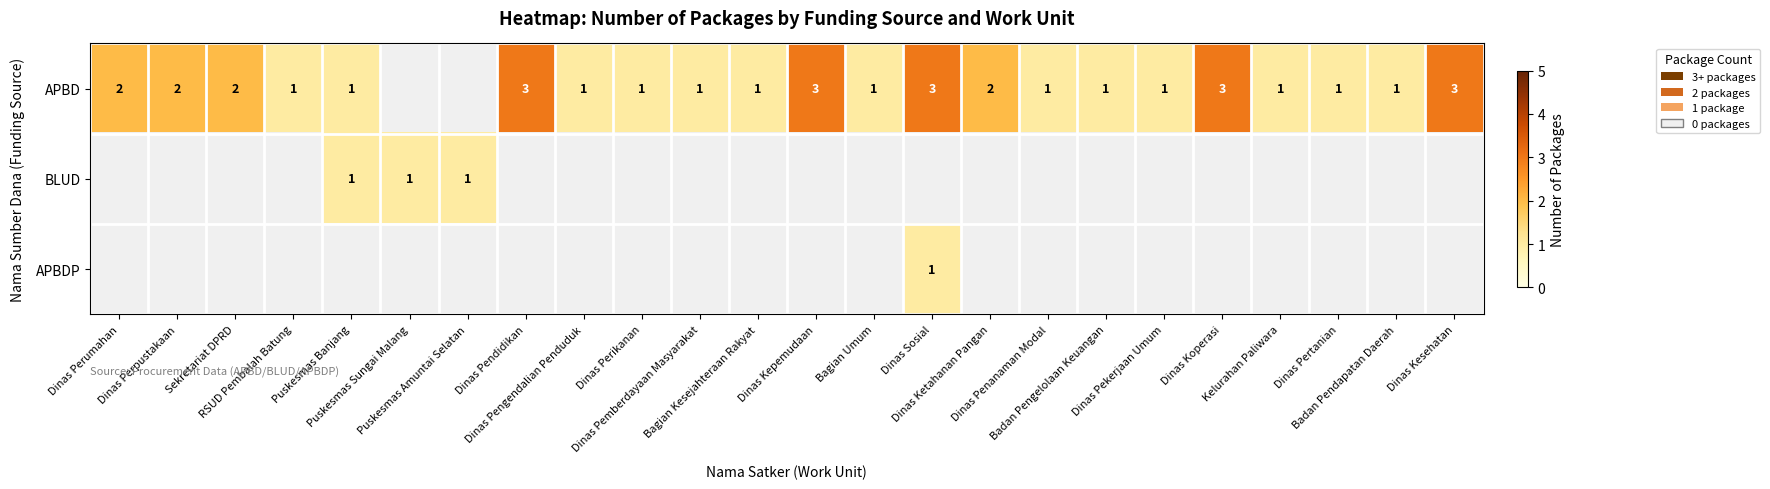

What is the maximum value shown in the chart?

3.0